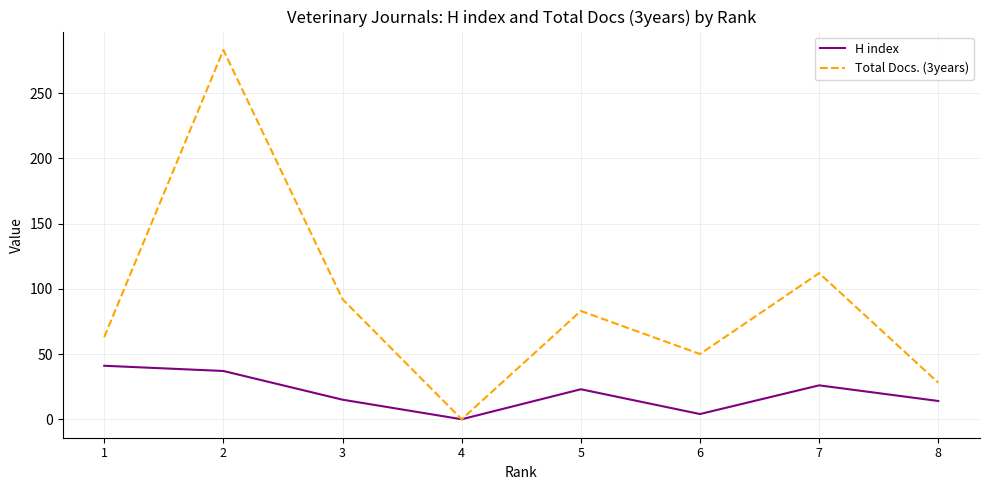

Rank the series by their average value, from lowest to highest.

H index, Total Docs. (3years)